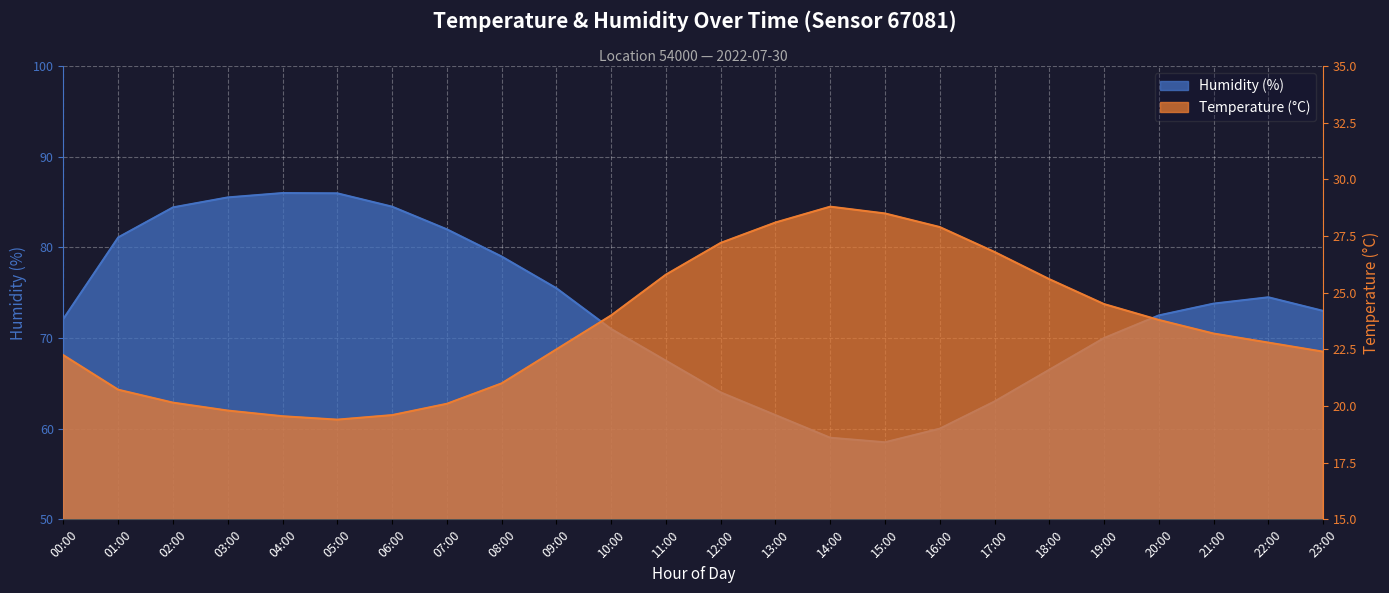

List the labels in order of Humidity (%) value, smallest first.

15:00, 14:00, 16:00, 13:00, 17:00, 12:00, 18:00, 11:00, 19:00, 10:00, 00:00, 20:00, 23:00, 21:00, 22:00, 09:00, 08:00, 01:00, 07:00, 02:00, 06:00, 03:00, 05:00, 04:00